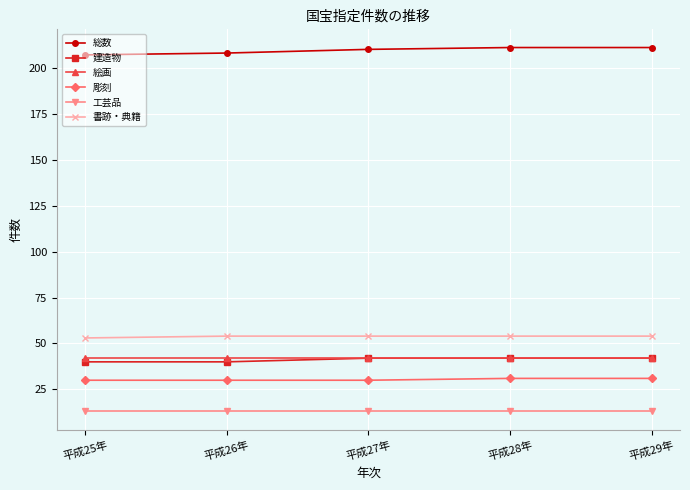

Reading right to left, extract all data points from this chart.

総数: 211	211	210	208	207
建造物: 42	42	42	40	40
絵画: 42	42	42	42	42
彫刻: 31	31	30	30	30
工芸品: 13	13	13	13	13
書跡・典籍: 54	54	54	54	53